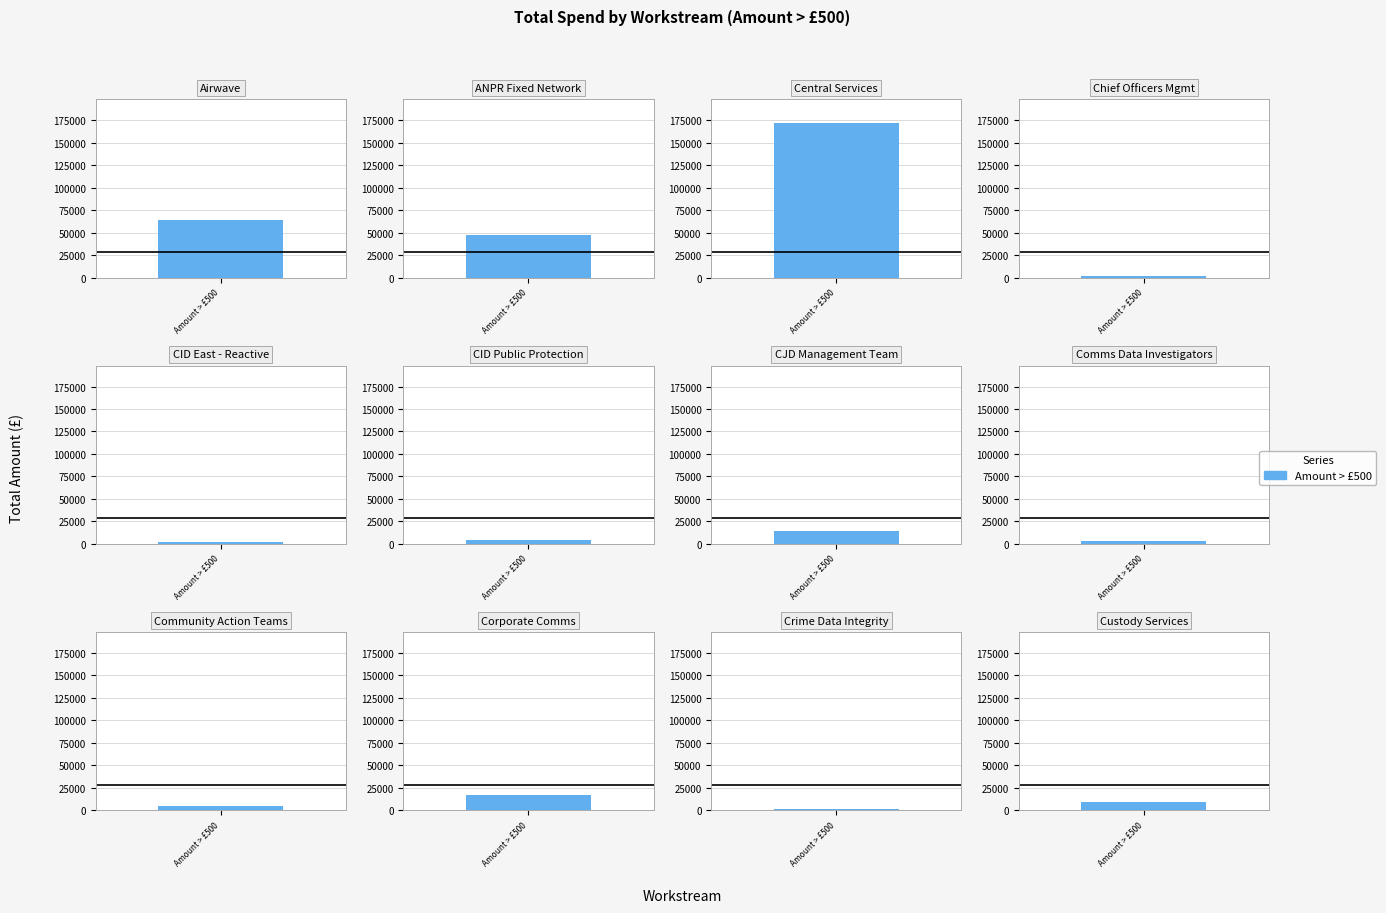

At which category does the chart reach its minimum across all series?

Crime Data Integrity Team